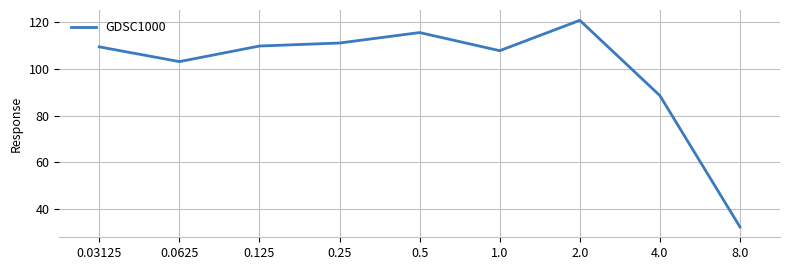

Where is the data nearest to the value 76?

4.0